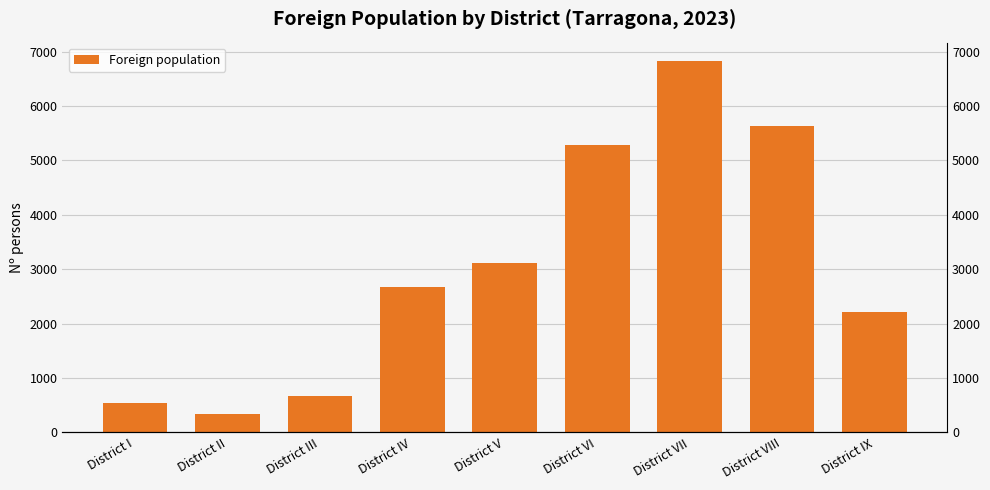

What position from the left is District VIII?

8